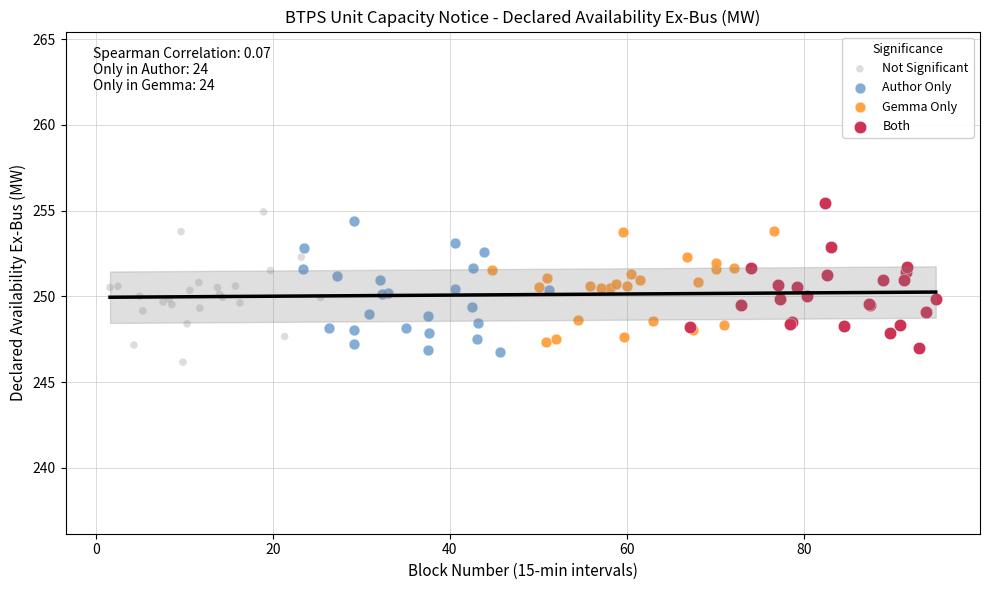

What are all the series names shown in the legend?

Not Significant, Author Only, Gemma Only, Both